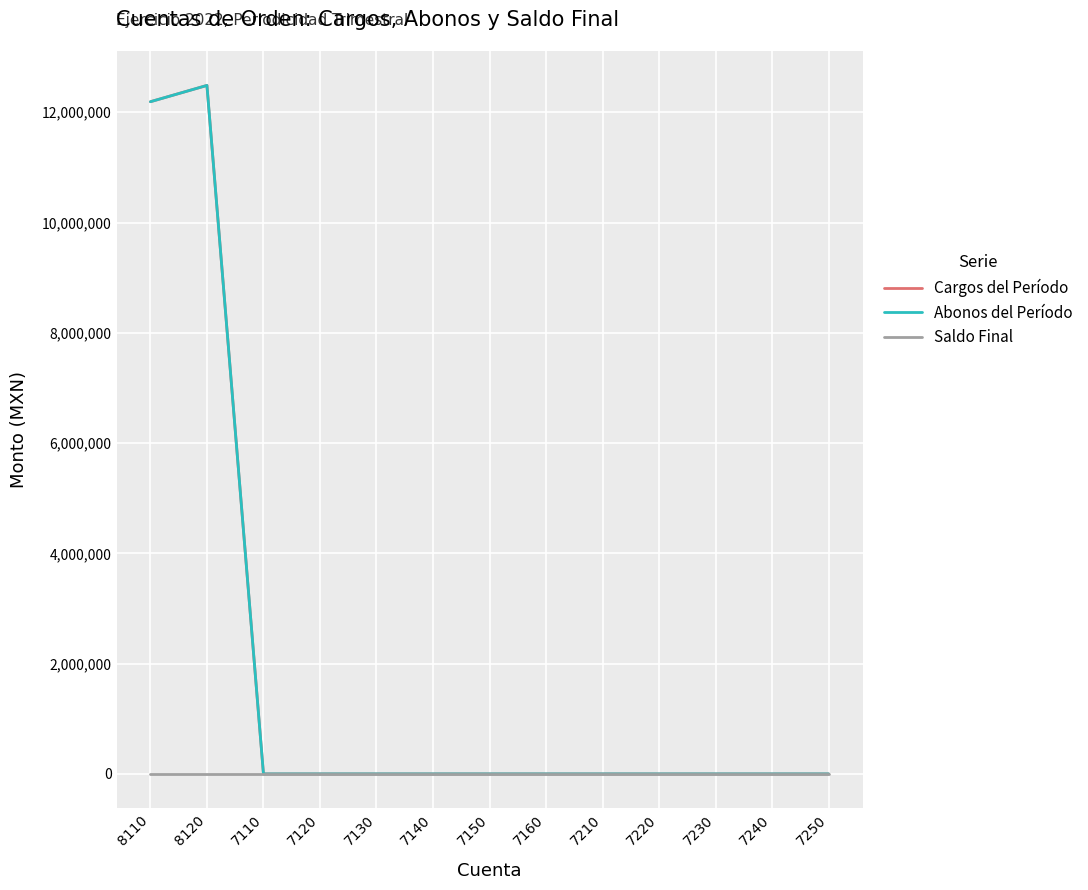

At how many categories does at least one series exceed 12367983?

1